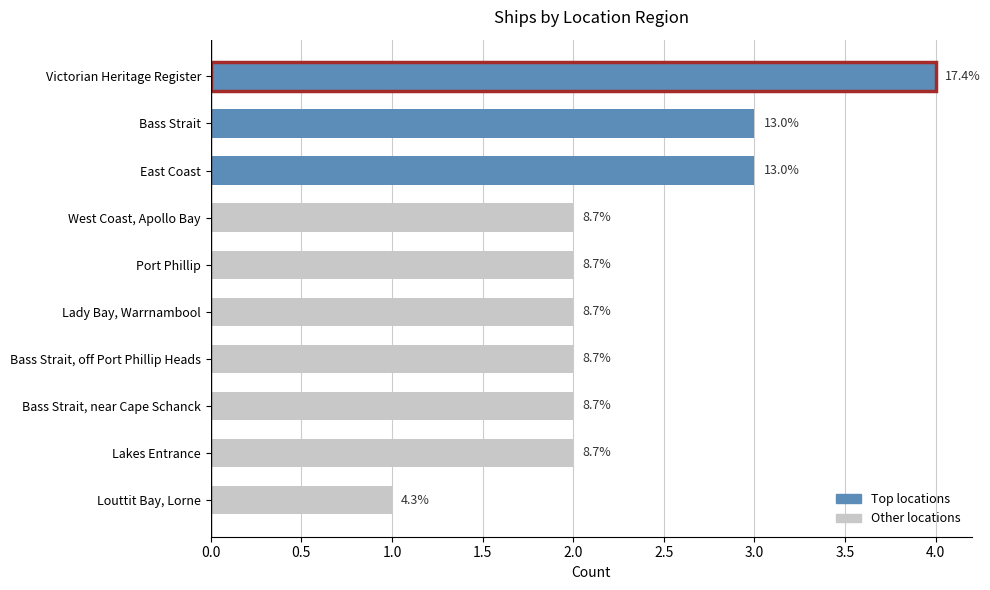

Are the bars horizontal?

Yes